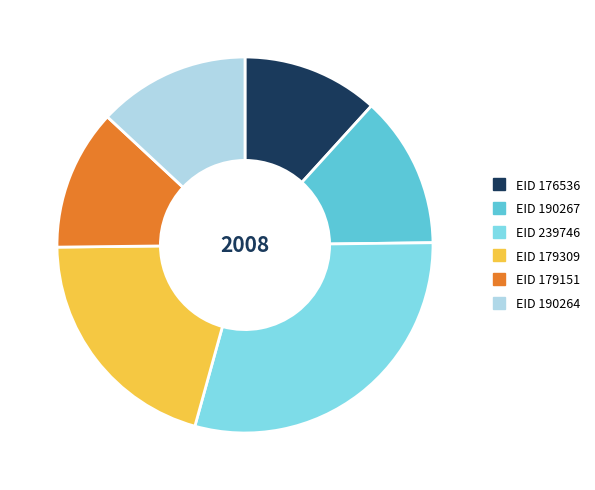

Does any single category account for the majority?

No